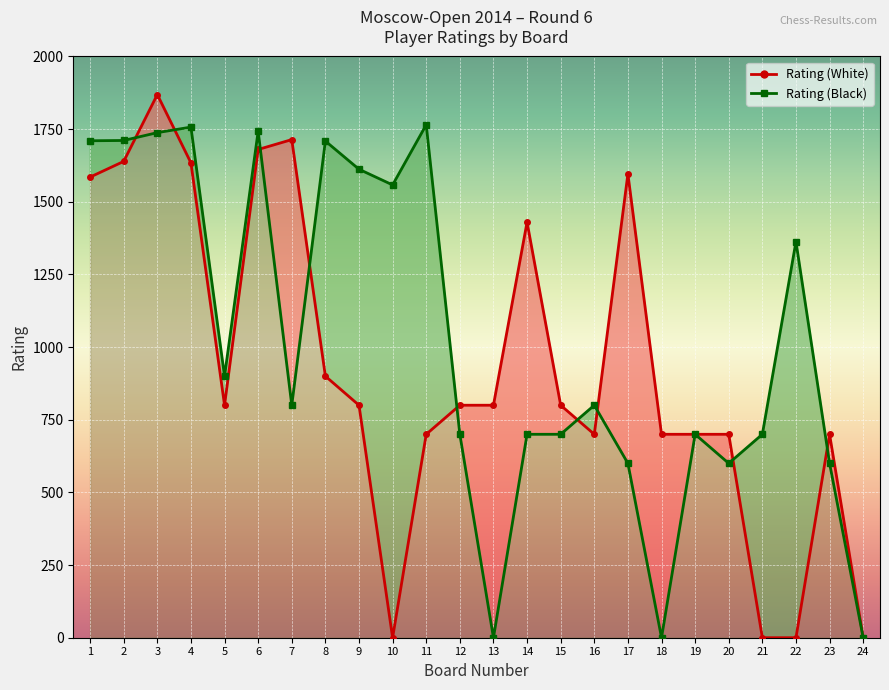

Rank the categories by Rating (Black) value from lowest to highest.

13, 18, 24, 17, 20, 23, 12, 14, 15, 19, 21, 7, 16, 5, 22, 10, 9, 8, 1, 2, 3, 6, 4, 11